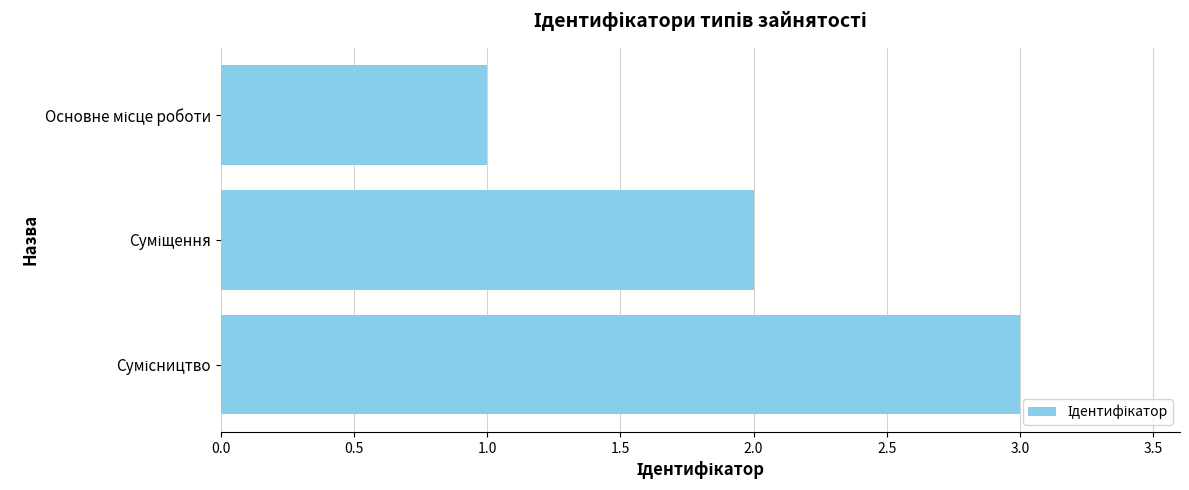

What is the difference between the maximum and minimum values?

2